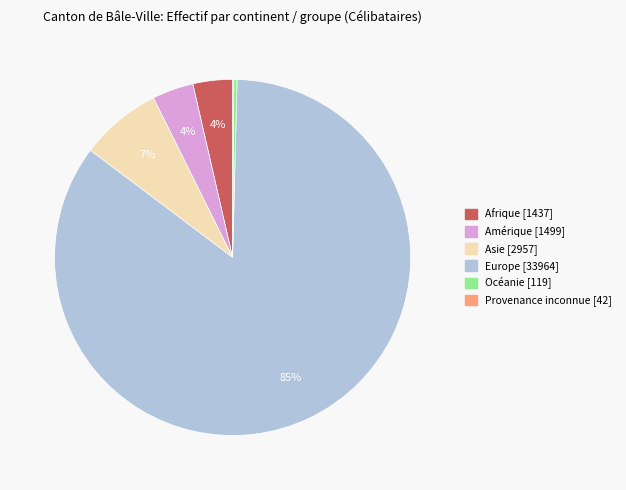

Is there a majority slice in this chart?

Yes